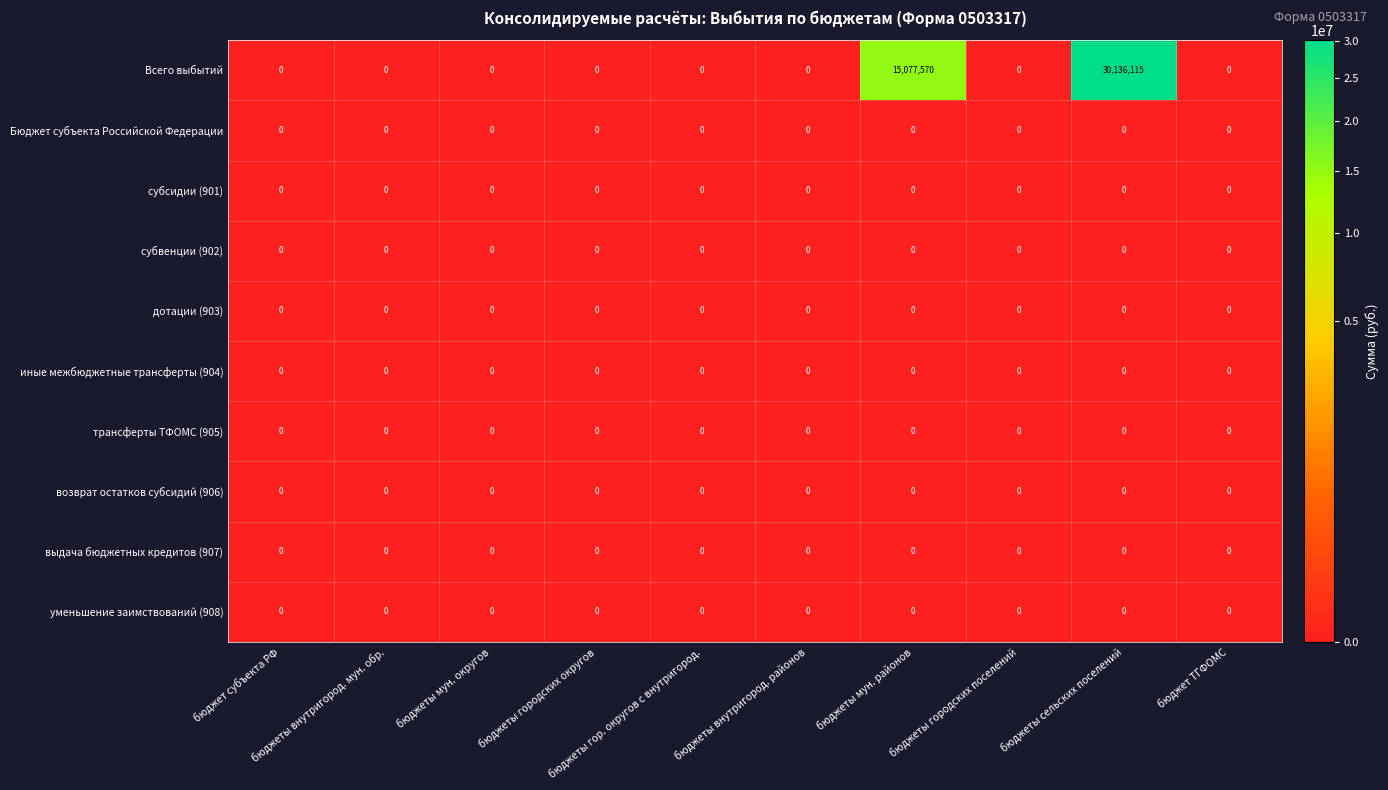

How many categories are shown in the chart?

10